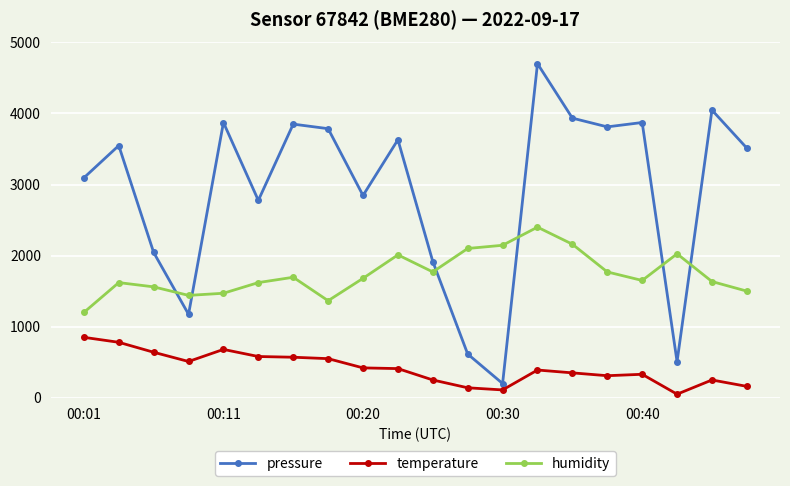

What are all the series names shown in the legend?

pressure, temperature, humidity